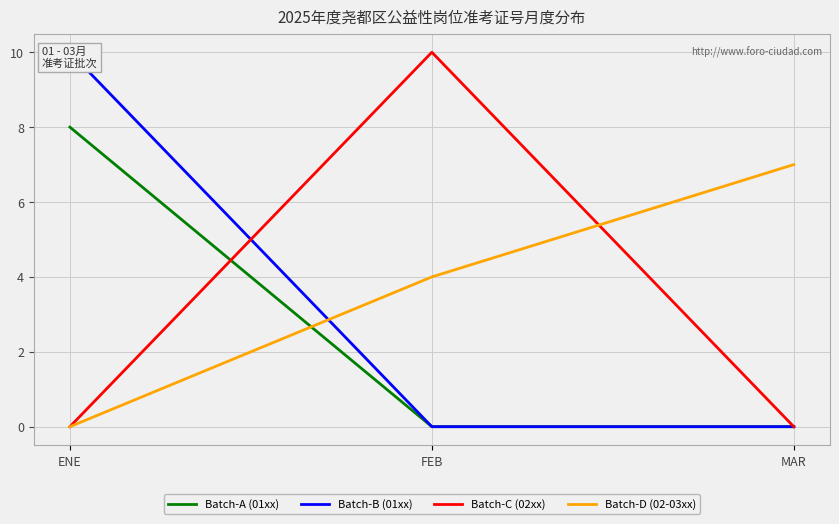

At which label is Batch-B (01xx) closest to 5?

ENE